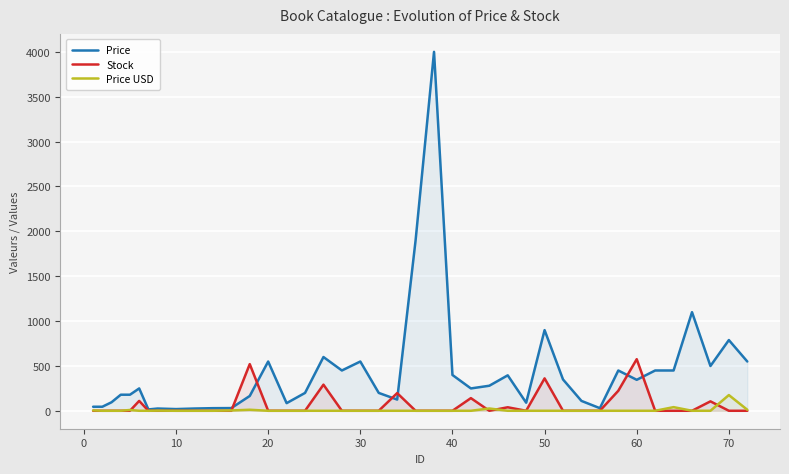

What is the highest value of the Price series?

4000.0